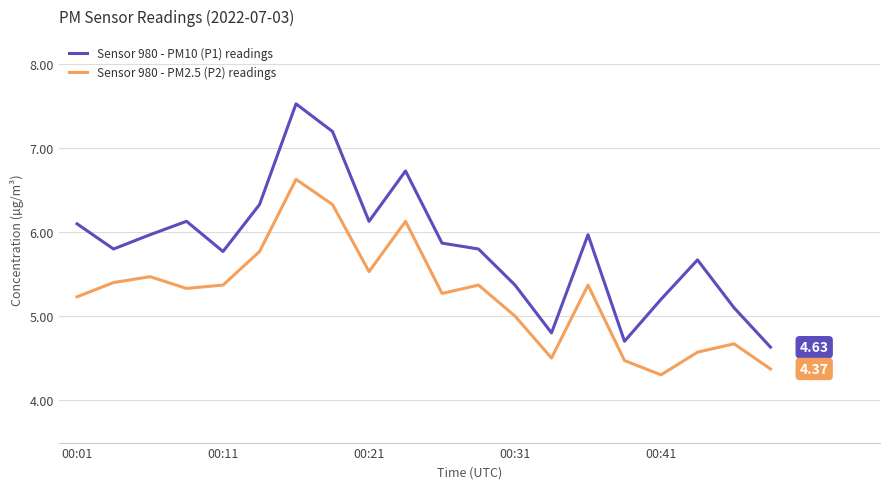

In Sensor 980 - PM10 (P1) readings, how many points are higher than both neighbors (excluding endpoints)?

5